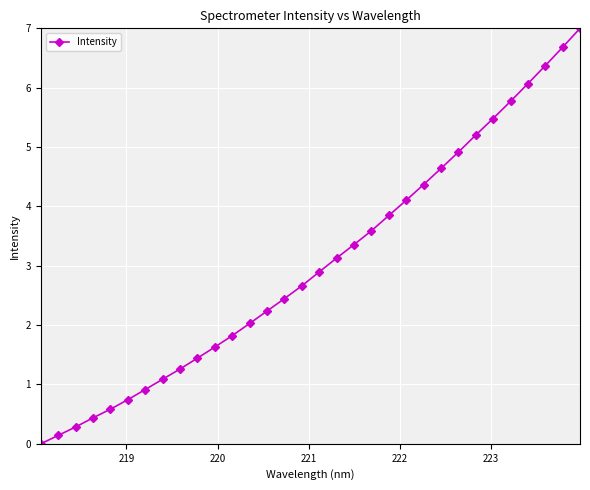

How many values are above zero?

31